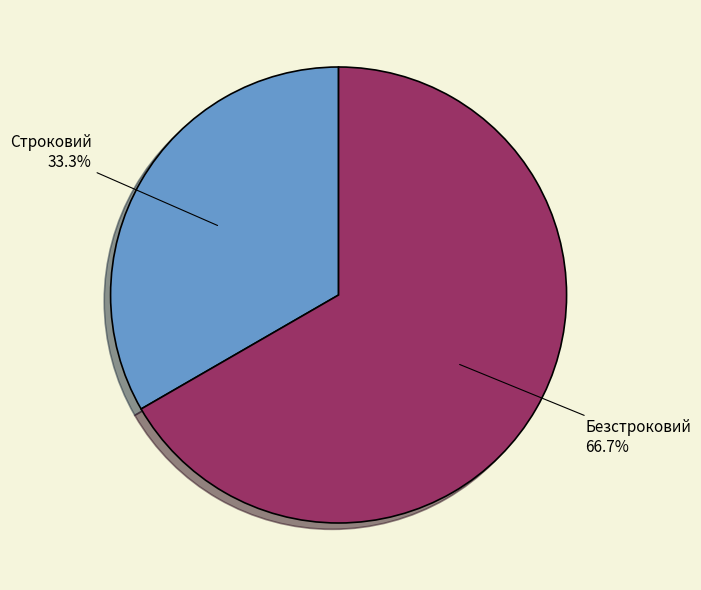

What is the total percentage of Безстроковий and Строковий?

100.0%